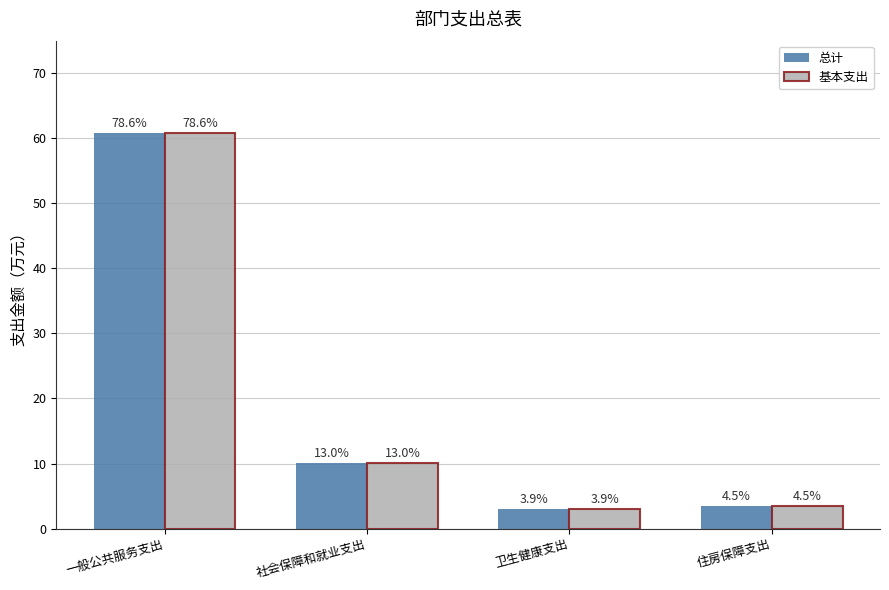

What is the lowest value of the 总计 series?

3.0